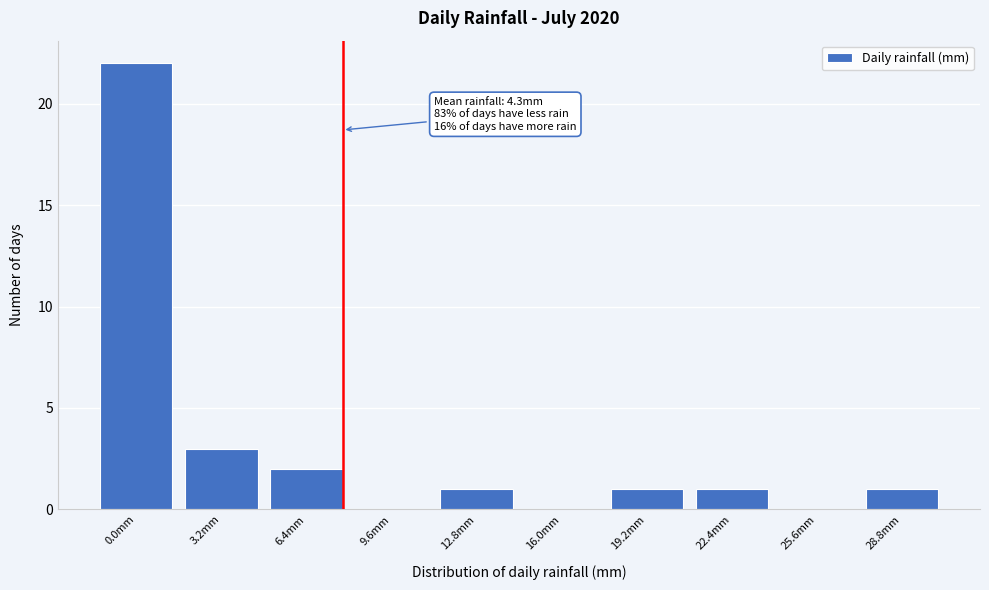

Reading left to right, extract all data points from this chart.

0.0mm=22	3.2mm=3	6.4mm=2	9.6mm=0	12.8mm=1	16.0mm=0	19.2mm=1	22.4mm=1	25.6mm=0	28.8mm=1